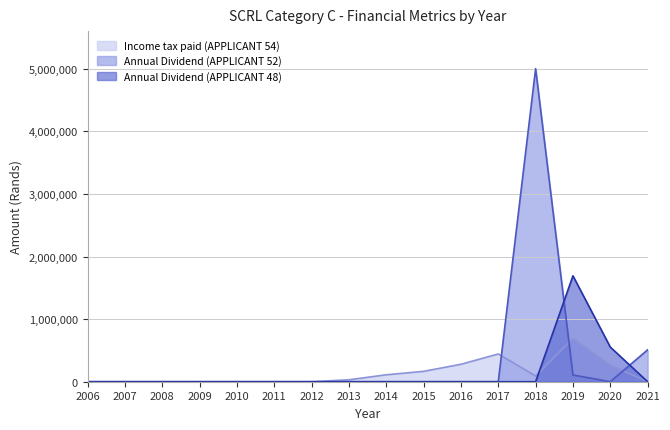

Reading left to right, extract all data points from this chart.

Income tax paid (APPLICANT 54): 2006=0	2007=0	2008=0	2009=0	2010=0	2011=0	2012=0	2013=30936	2014=110765	2015=165720	2016=278840	2017=443295	2018=92057	2019=692853	2020=265157	2021=0
Annual Dividend (APPLICANT 52): 2006=0	2007=0	2008=0	2009=0	2010=0	2011=0	2012=0	2013=0	2014=0	2015=0	2016=0	2017=0	2018=5000000	2019=107540	2020=0	2021=508915
Annual Dividend (APPLICANT 48): 2006=0	2007=0	2008=0	2009=0	2010=0	2011=0	2012=0	2013=0	2014=0	2015=0	2016=0	2017=0	2018=0	2019=1691356	2020=553107	2021=0